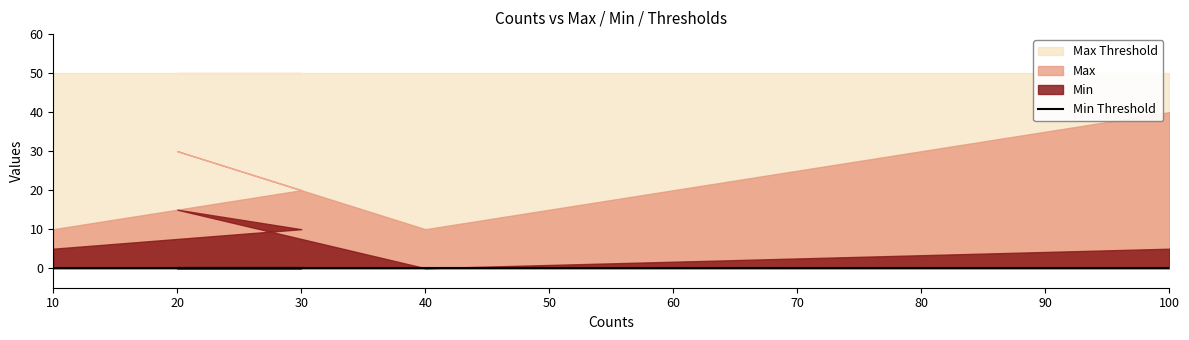

True or false: Min and Max cross at least once.

False